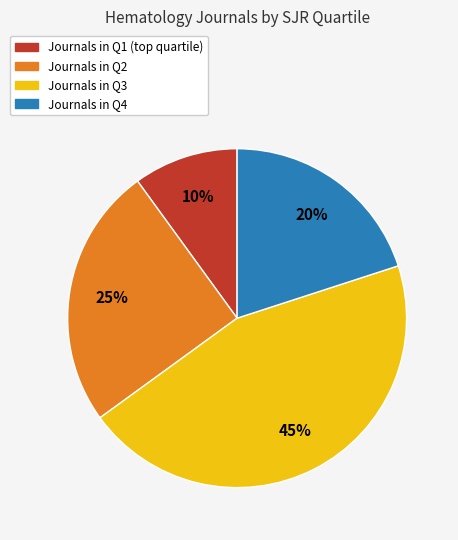

Is there any slice that represents more than half of the pie?

No